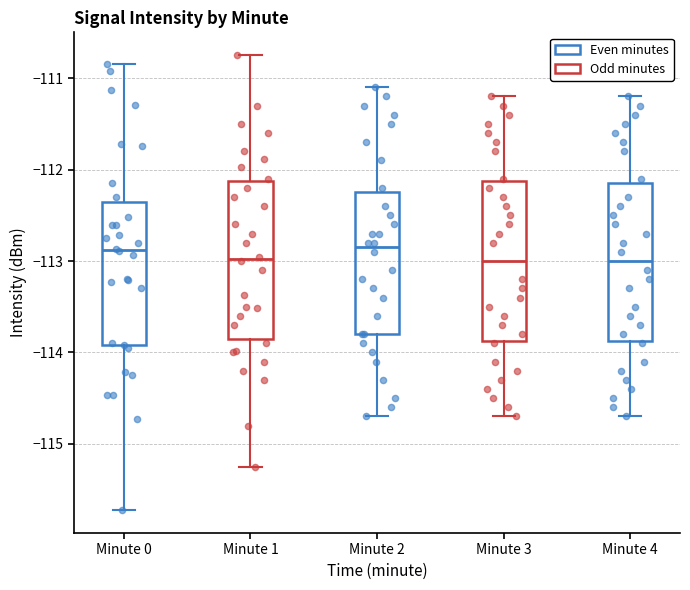

Reading left to right, read every box against the y-axis: the position of its median line, the range the box covers, and the ends of its whiskers. The values are not printed on the chart, so give them approximately, as read against the axis.

Minute 0: median -112.9, box -113.9 to -112.4, whiskers -115.7 to -110.8
Minute 1: median -113.0, box -113.8 to -112.1, whiskers -115.3 to -110.7
Minute 2: median -112.8, box -113.8 to -112.2, whiskers -114.7 to -111.1
Minute 3: median -113.0, box -113.9 to -112.1, whiskers -114.7 to -111.2
Minute 4: median -113.0, box -113.9 to -112.1, whiskers -114.7 to -111.2